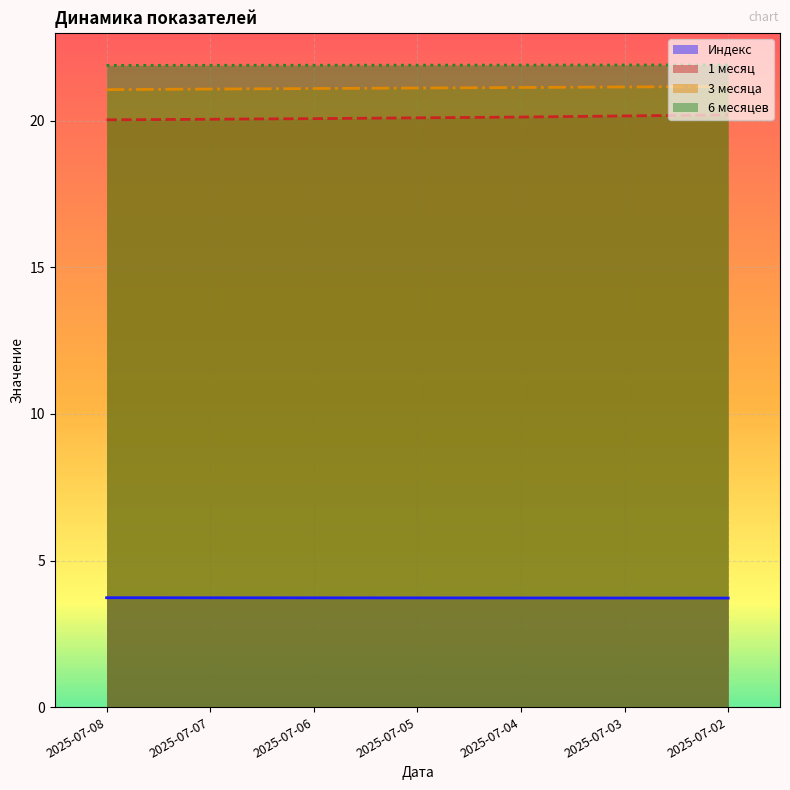

How many distinct data groups are displayed?

4